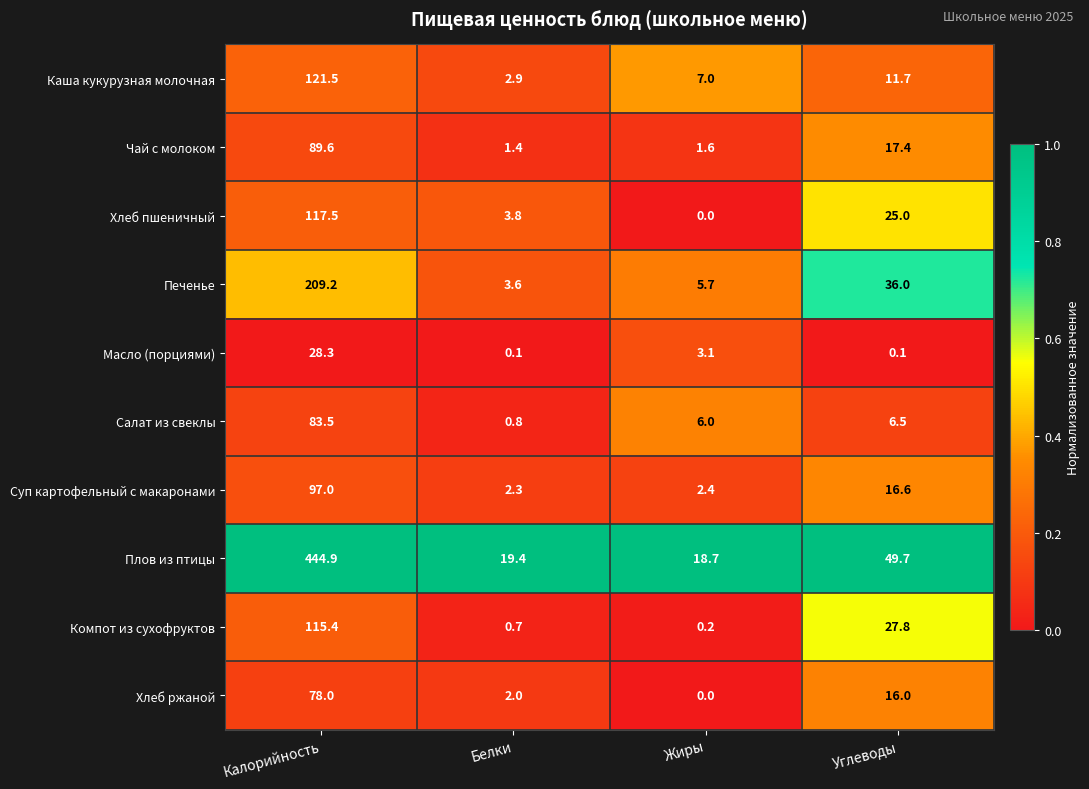

Which label corresponds to the smallest value in the chart?

Жиры